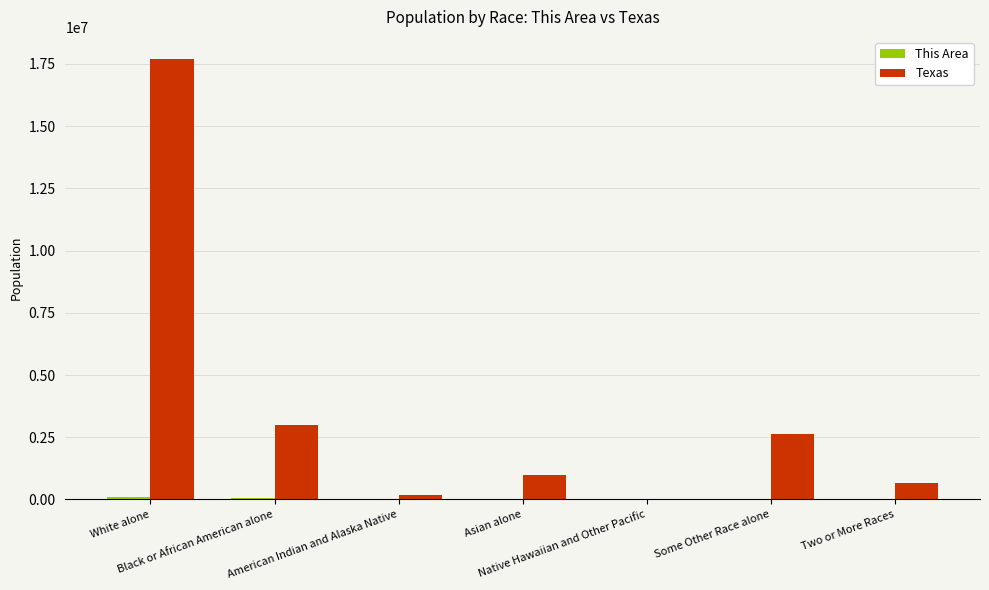

Between White alone and Native Hawaiian and Other Pacific, which series saw the biggest shift?

Texas